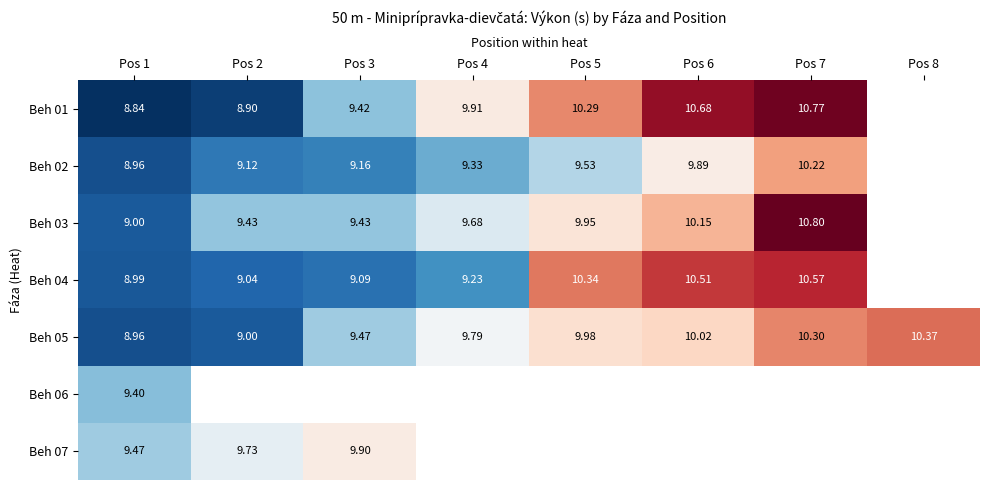

At which category does the chart reach its peak across all series?

Pos 7